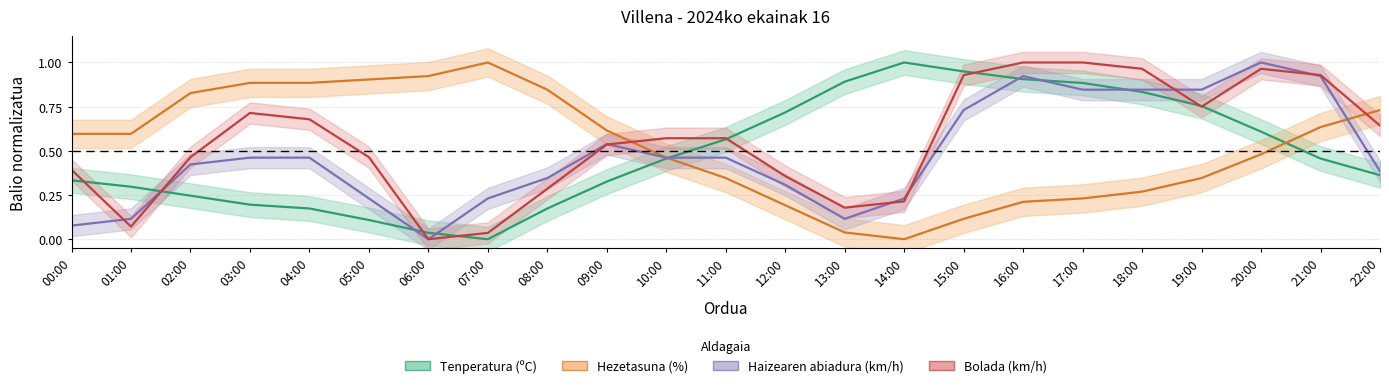

How many series are shown in this chart?

4